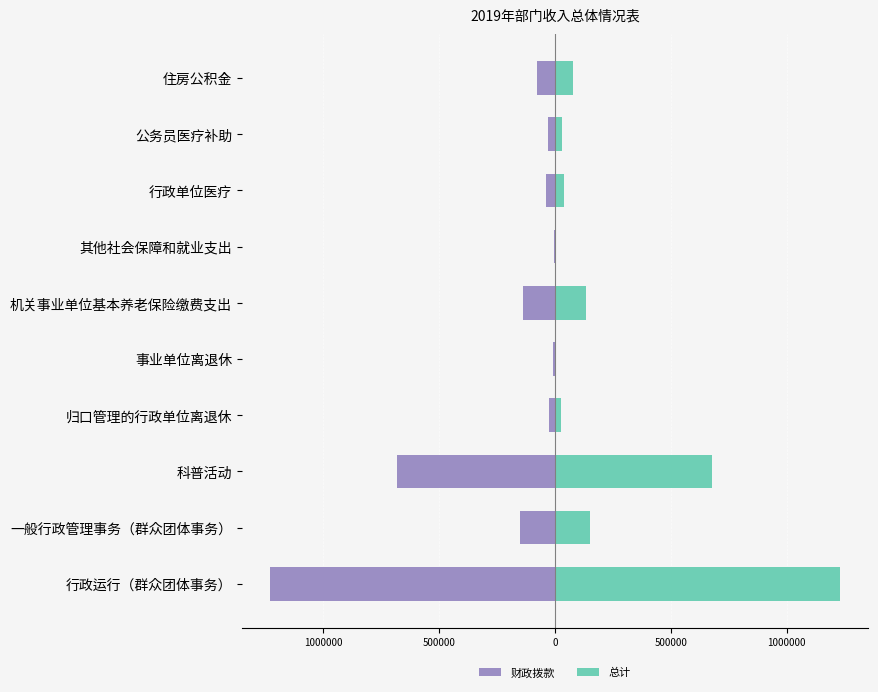

Rank the series by their average value, from lowest to highest.

财政拨款, 总计